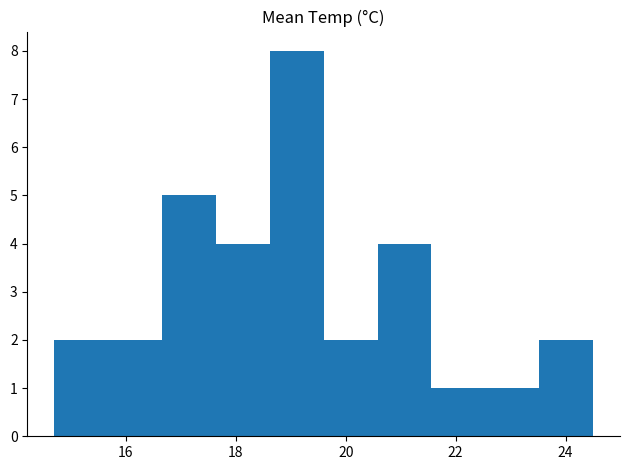

Reading left to right, transcribe this chart: for each bar, give the range it covers on the x-axis and its height. Neither the bar edges nor the heights are printed on the chart, so give them approximately, as read against the axes.

14.70 to 15.68: 2
15.68 to 16.66: 2
16.66 to 17.64: 5
17.64 to 18.62: 4
18.62 to 19.60: 8
19.60 to 20.58: 2
20.58 to 21.56: 4
21.56 to 22.54: 1
22.54 to 23.52: 1
23.52 to 24.50: 2